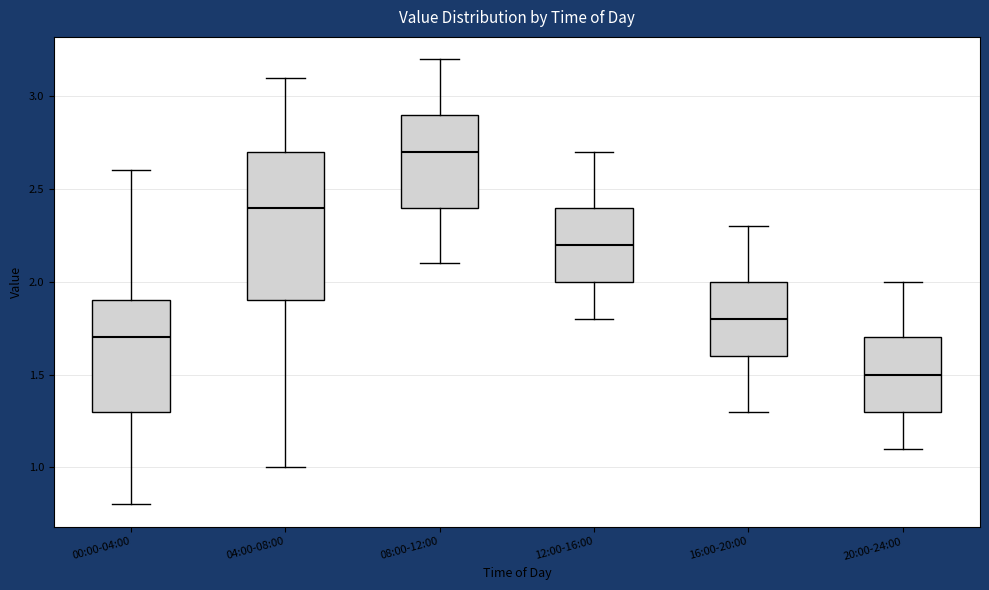

Which box has the highest median line?

08:00-12:00